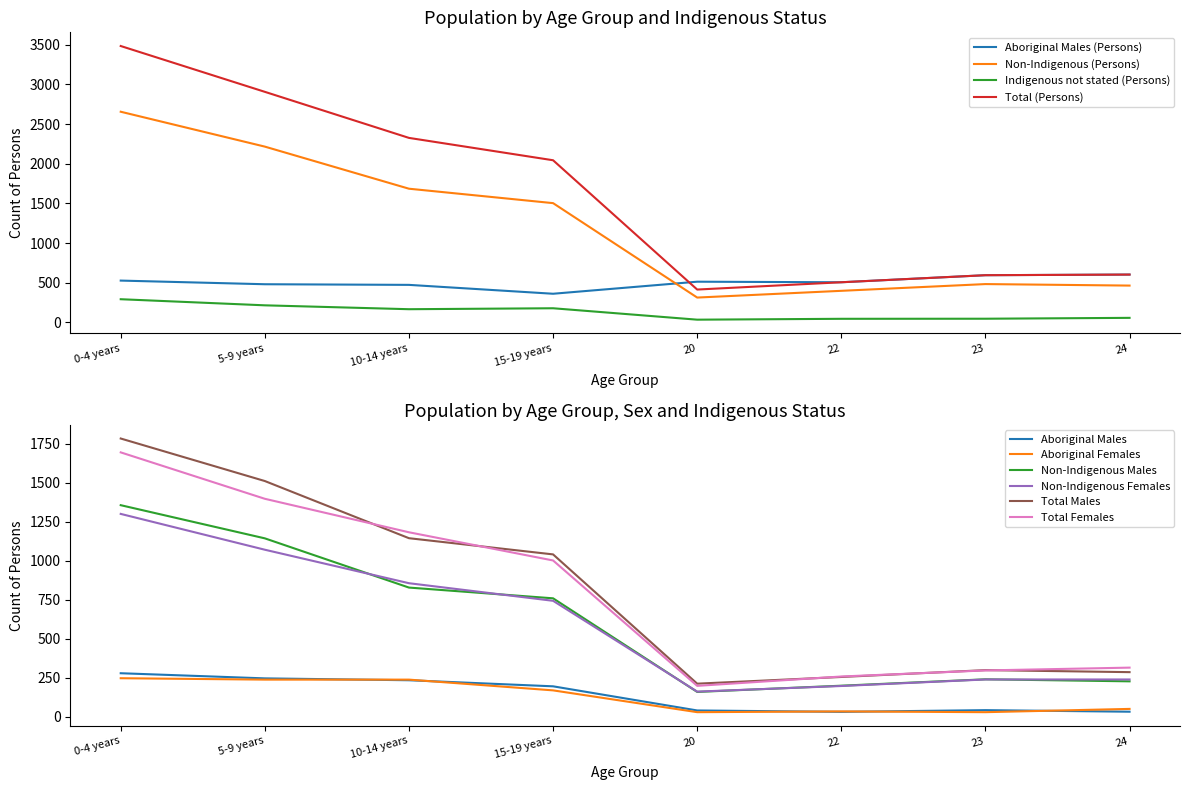

At which label does Indigenous not stated (Persons) reach its peak?

0-4 years